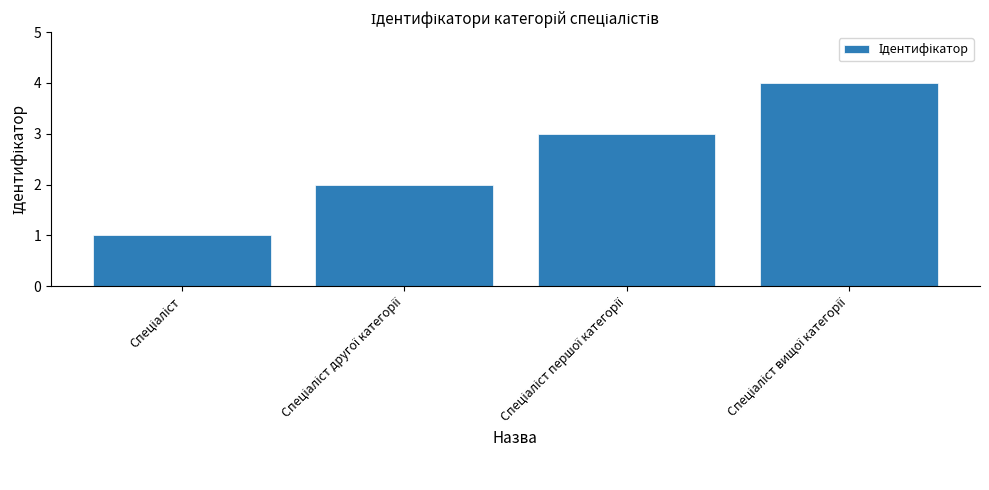

What is the difference between the maximum and minimum values?

3